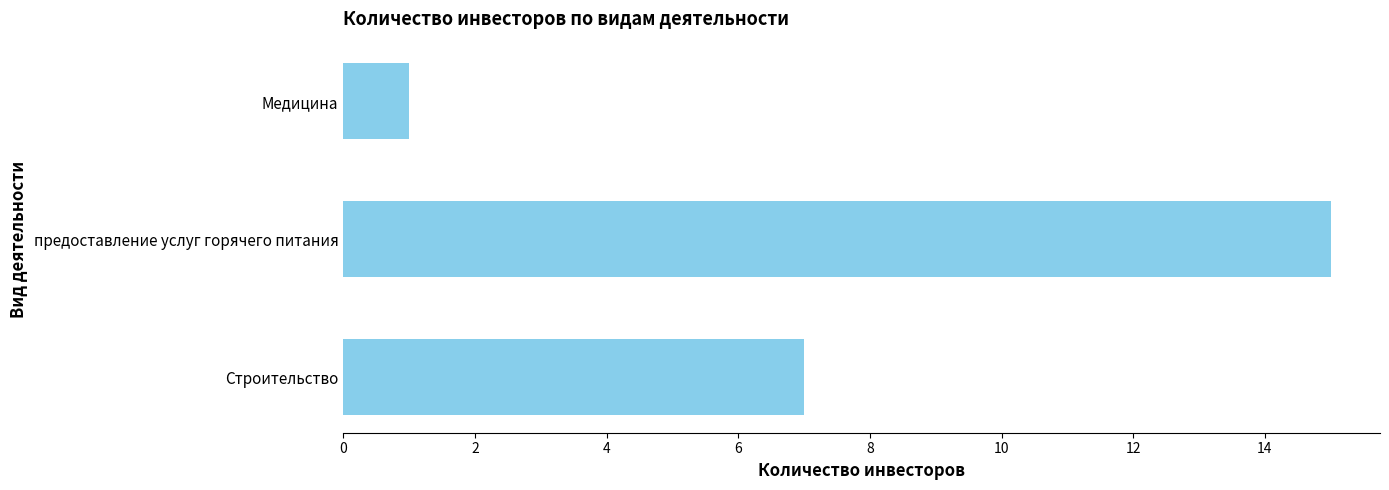

List the labels in order of value, smallest first.

Медицина, Строительство, предоставление услуг горячего питания